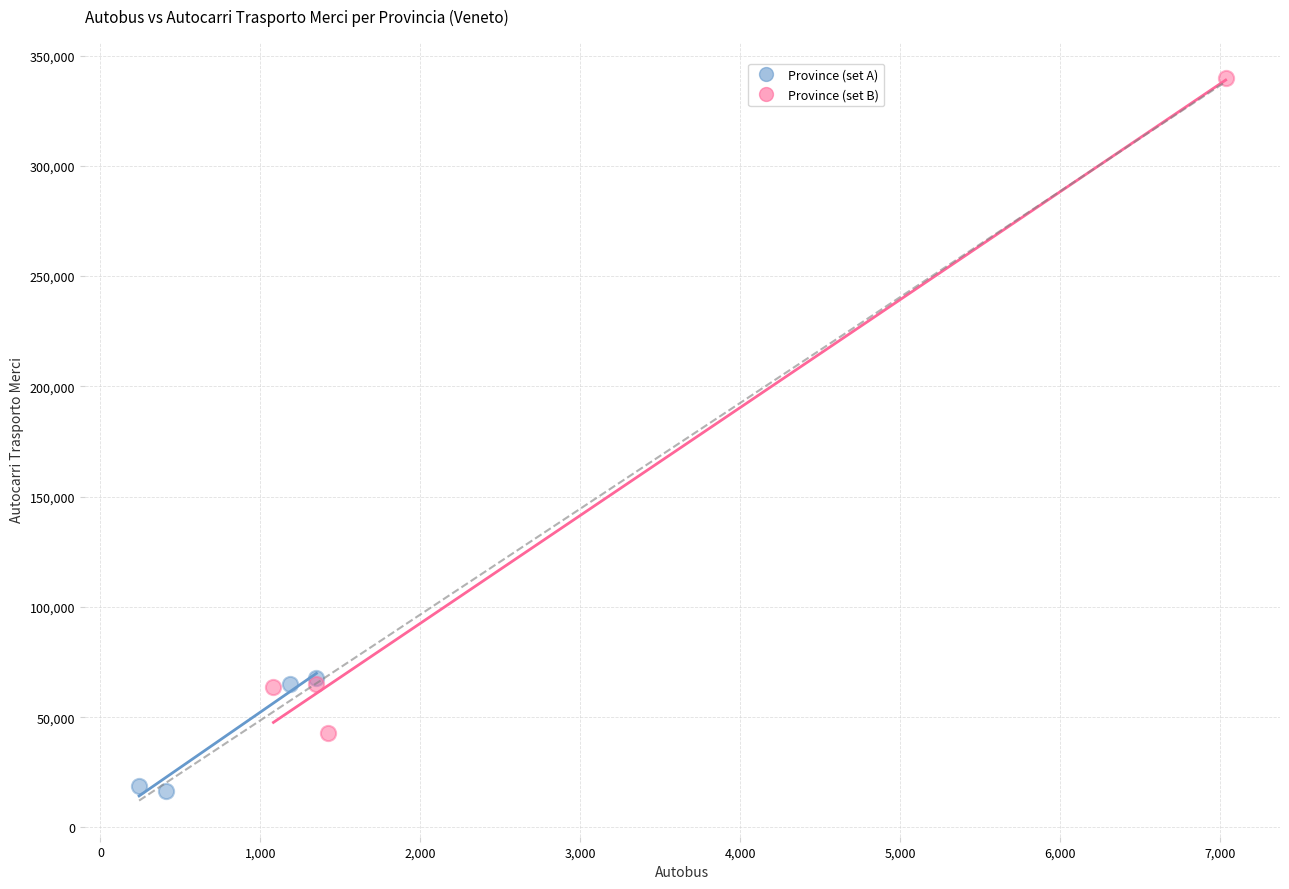

Which series reaches the minimum Y coordinate?

Province (set A)